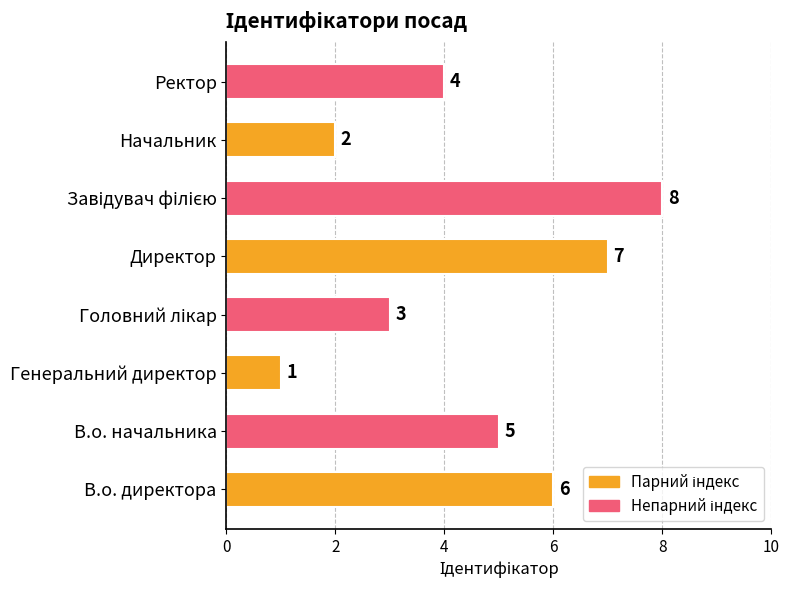

Which has a higher value, В.о. начальника or Начальник?

В.о. начальника